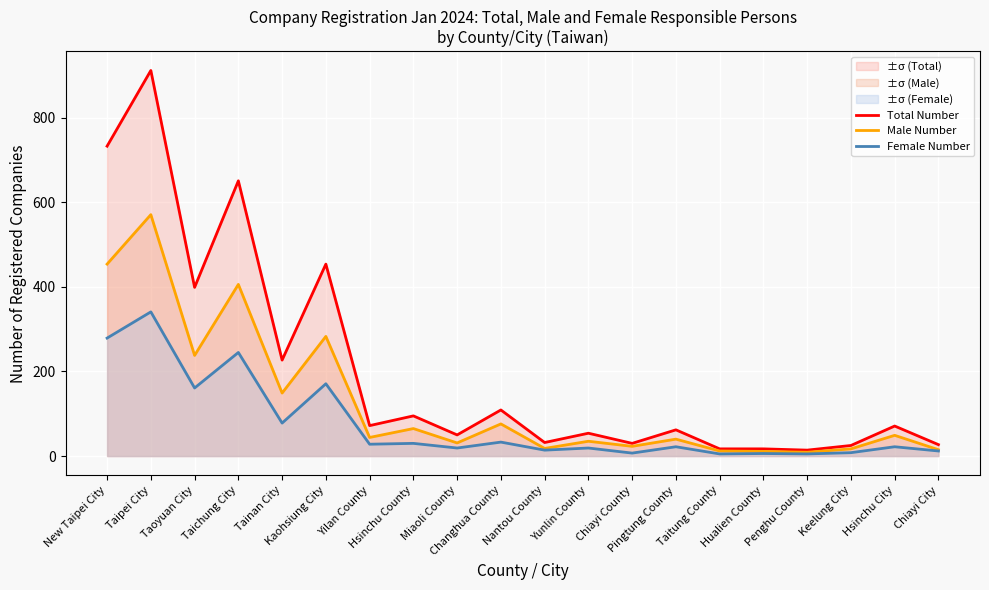

Where does the Male Number series first go above 44?

New Taipei City